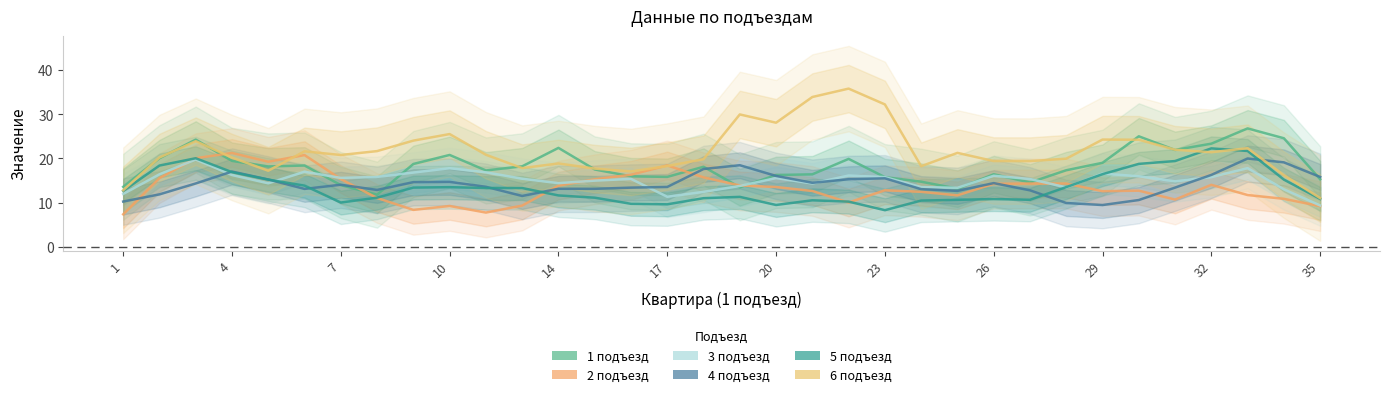

Count the number of data series in this chart.

6